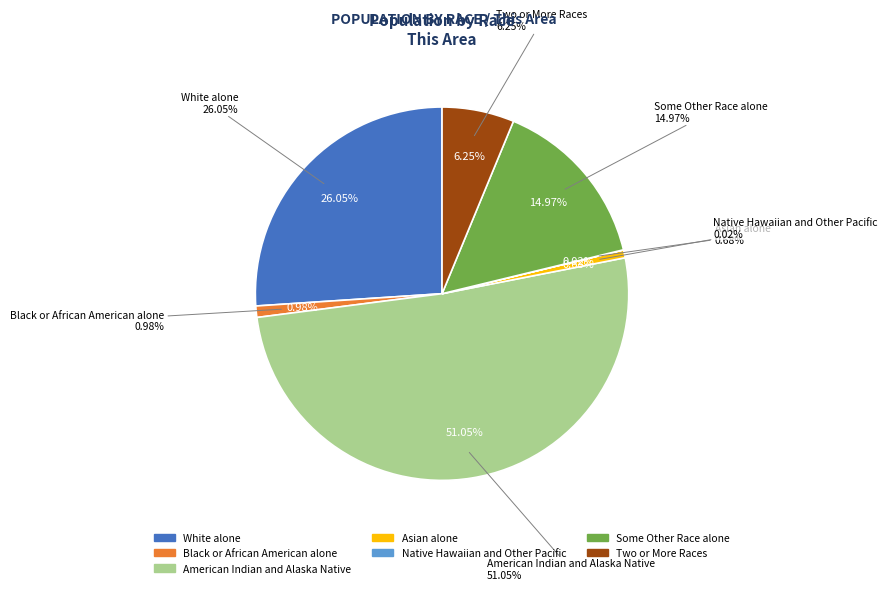

What is the smallest slice in the pie chart?

Native Hawaiian and Other Pacific